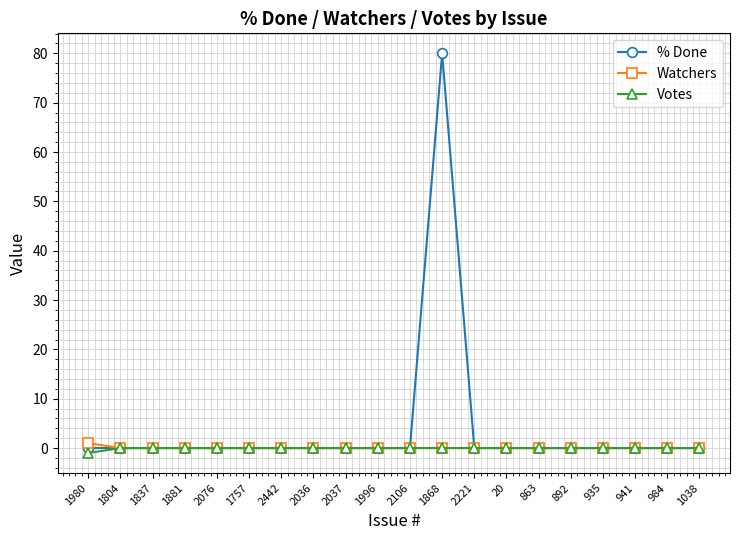

What position from the left is 935?

17